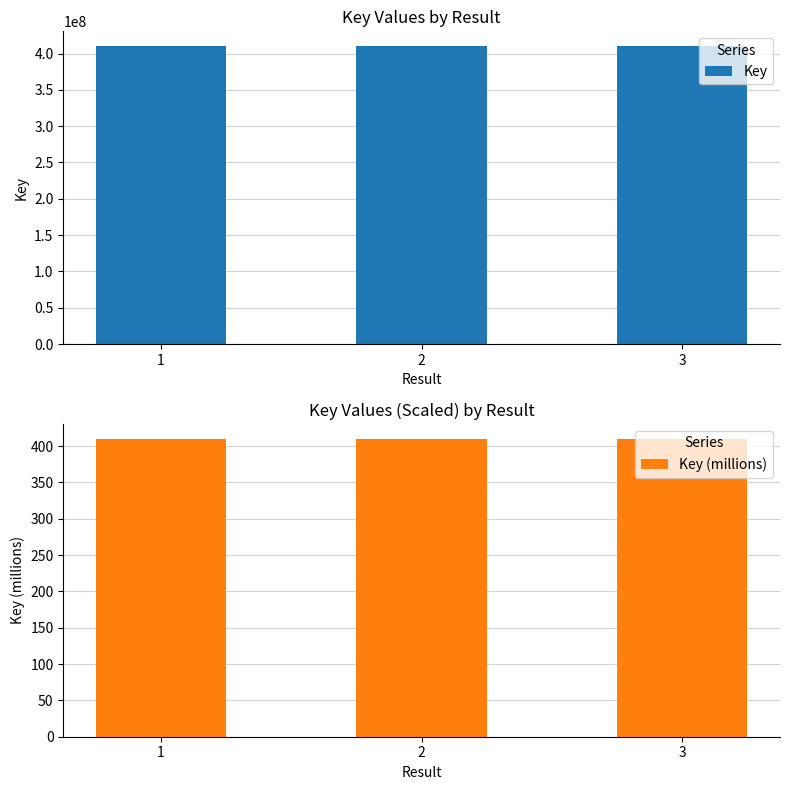

Which category has the highest value in the Key series?

1